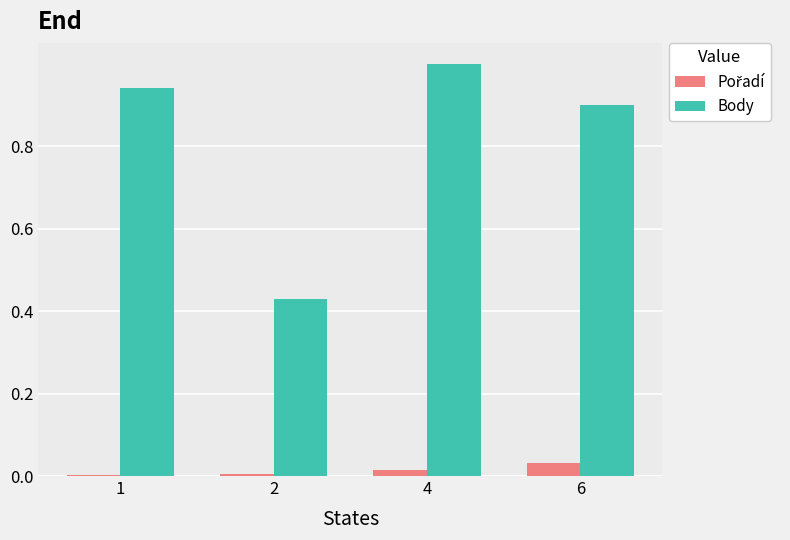

Which series changed the most between 1 and 2?

Body